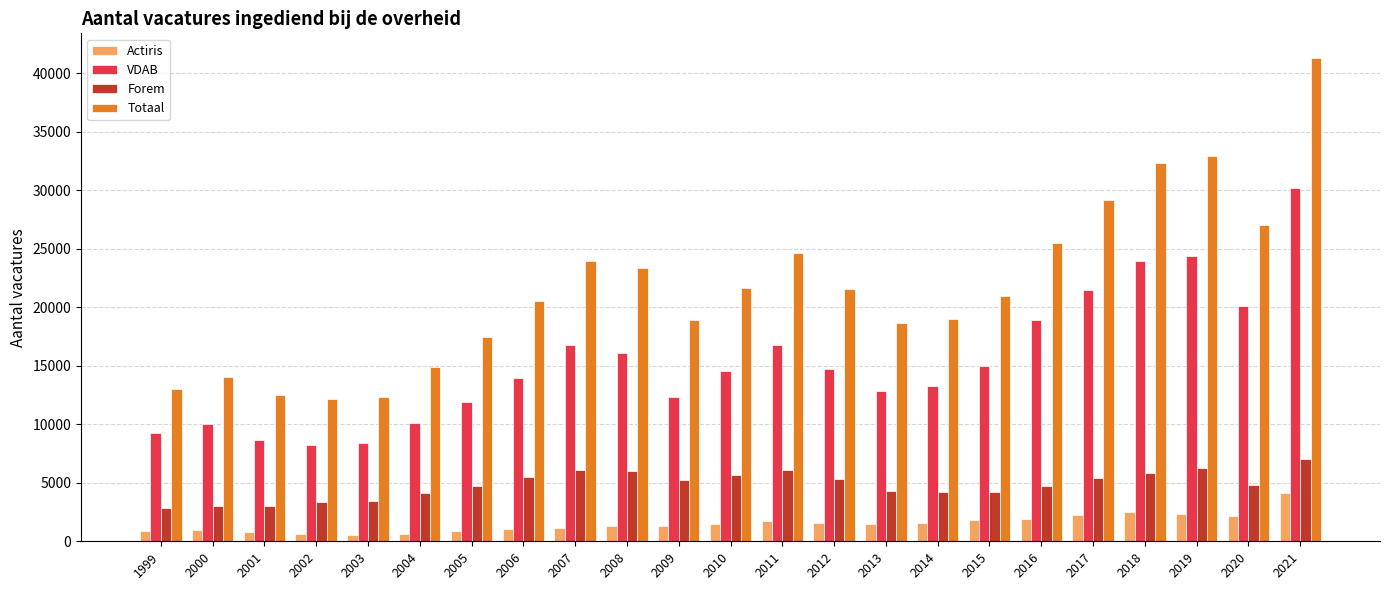

List the series in order of their overall mean, highest first.

Totaal, VDAB, Forem, Actiris